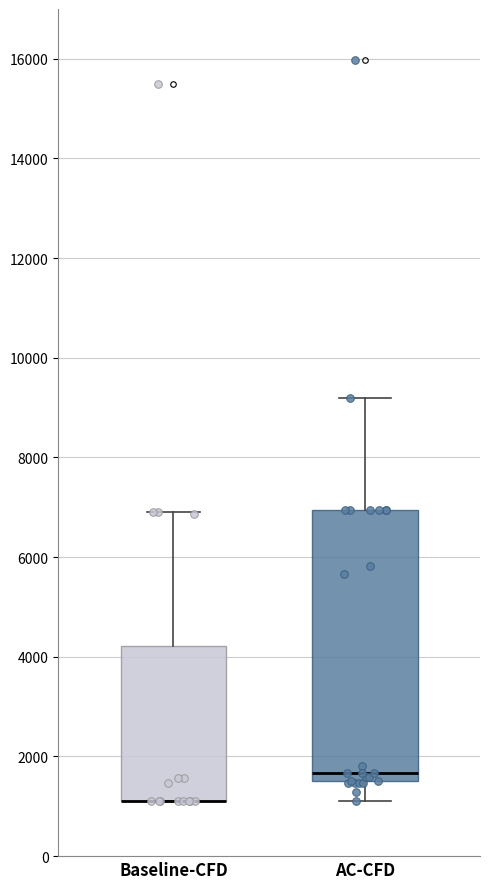

Which box is the tallest, from its lower edge to its upper edge?

AC-CFD